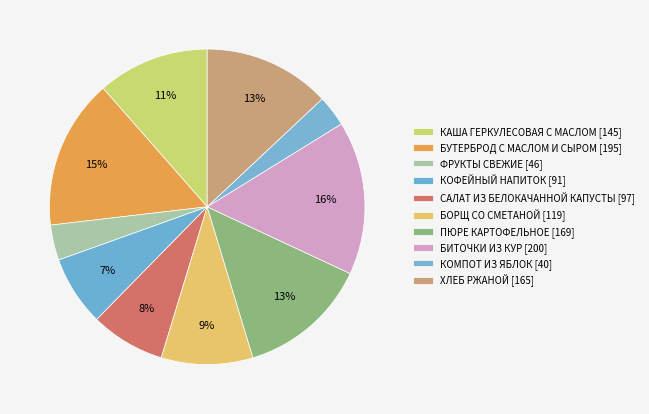

How many segments does this pie chart have?

10